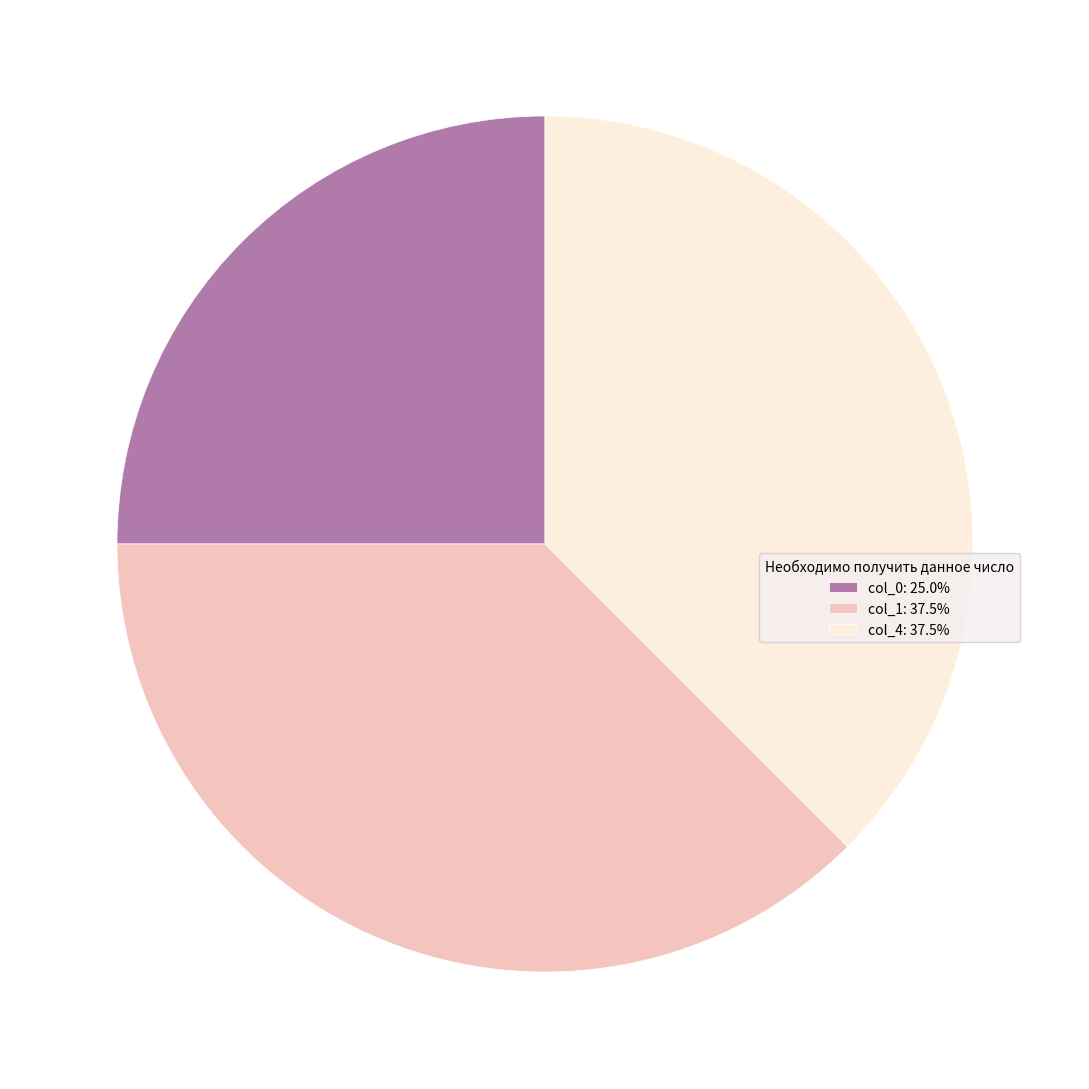

Does col_4: 37.5% represent more than half of the total?

No